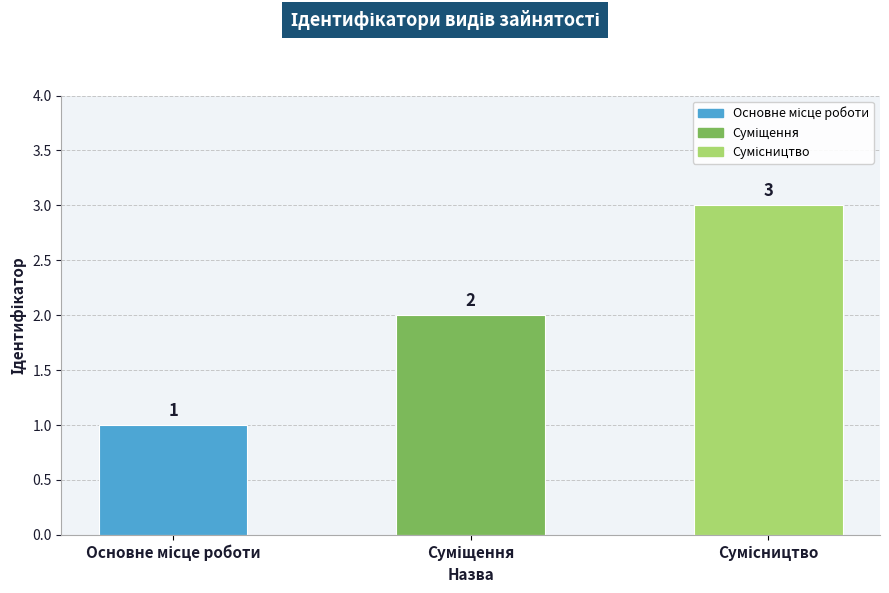

Does the chart contain stacked bars?

No